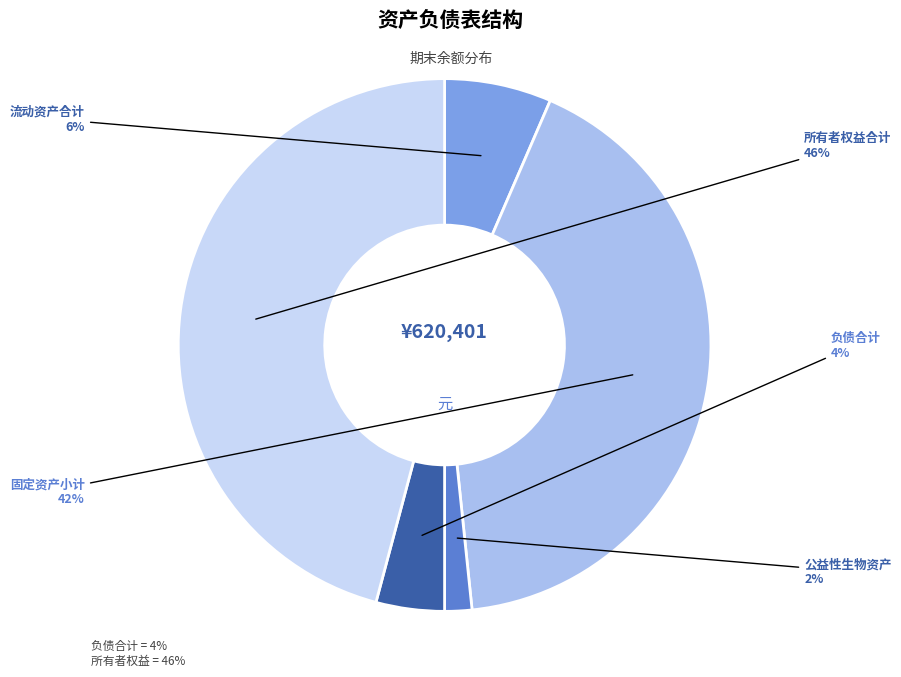

Does 流动资产合计 represent more than half of the total?

No